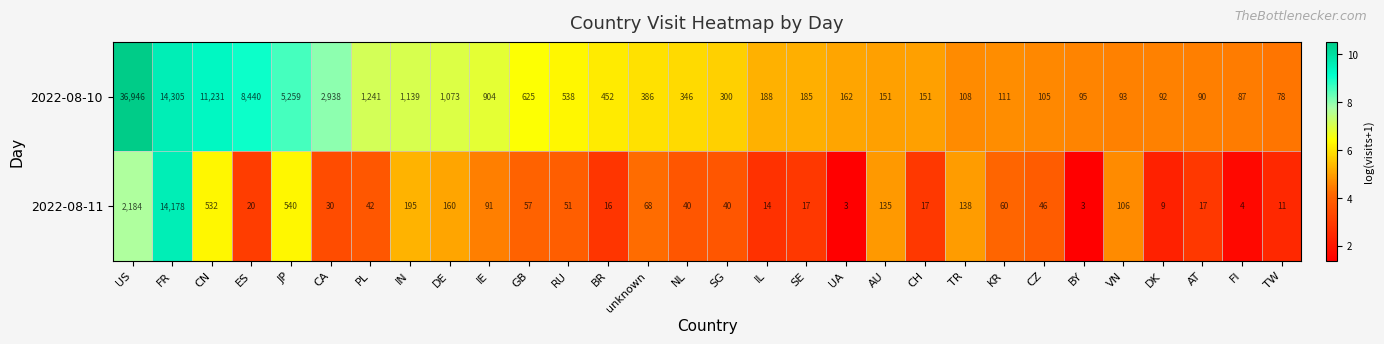

At how many categories does at least one series exceed 9?

30